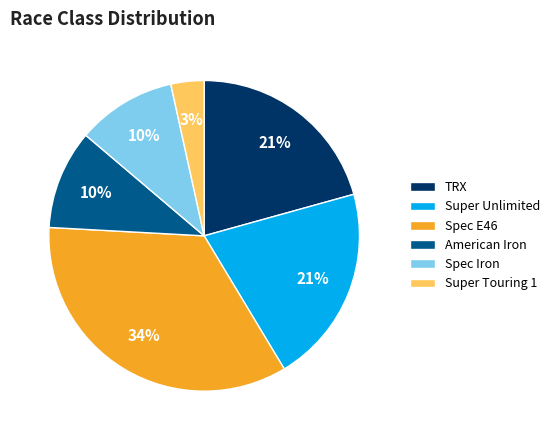

To the nearest percent, what is the difference between the American Iron and Super Touring 1 slice percentages?

7%